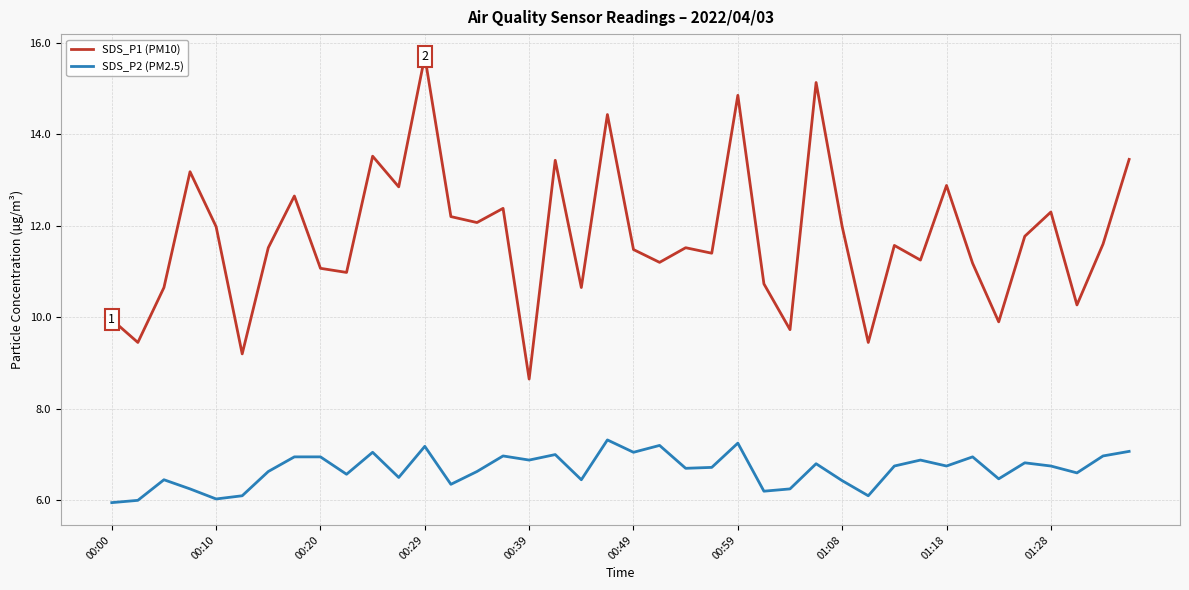

What is the average value of the SDS_P2 (PM2.5) series?

6.7